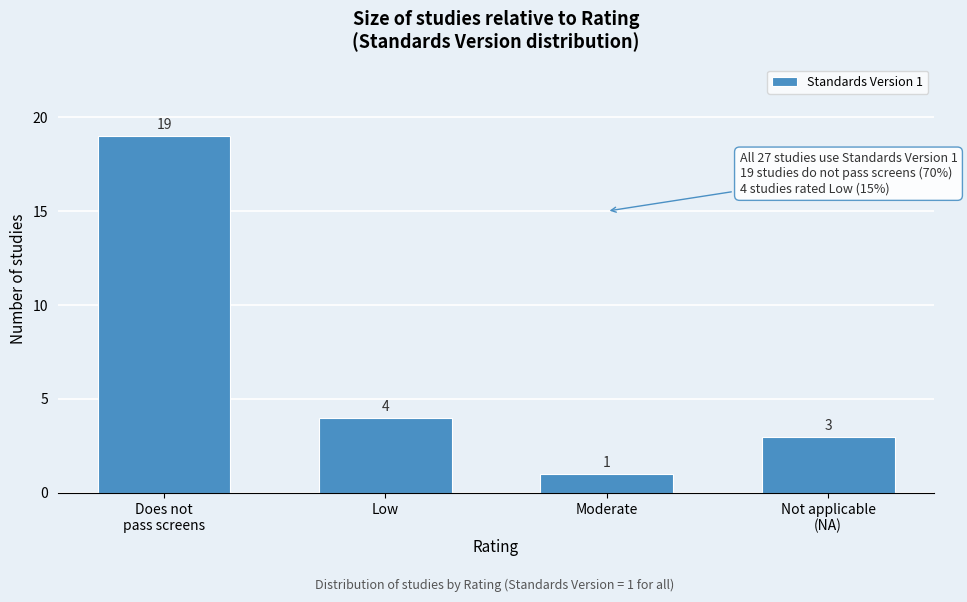

Reading right to left, list all the values displayed in this chart.

3	1	4	19